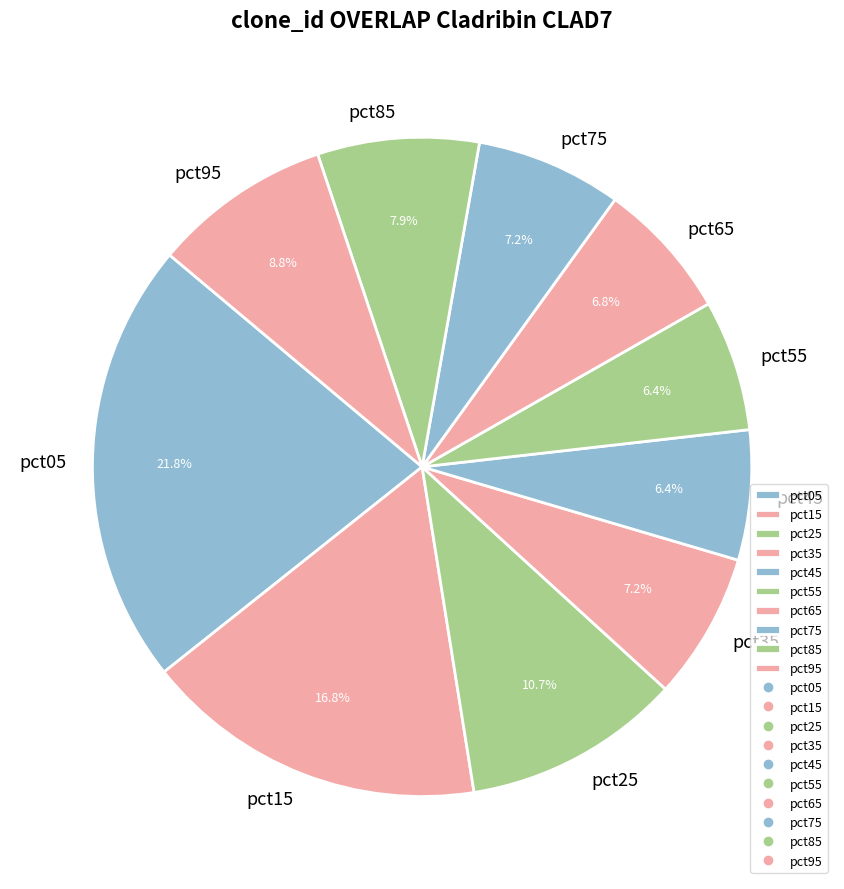

How many segments does this pie chart have?

10